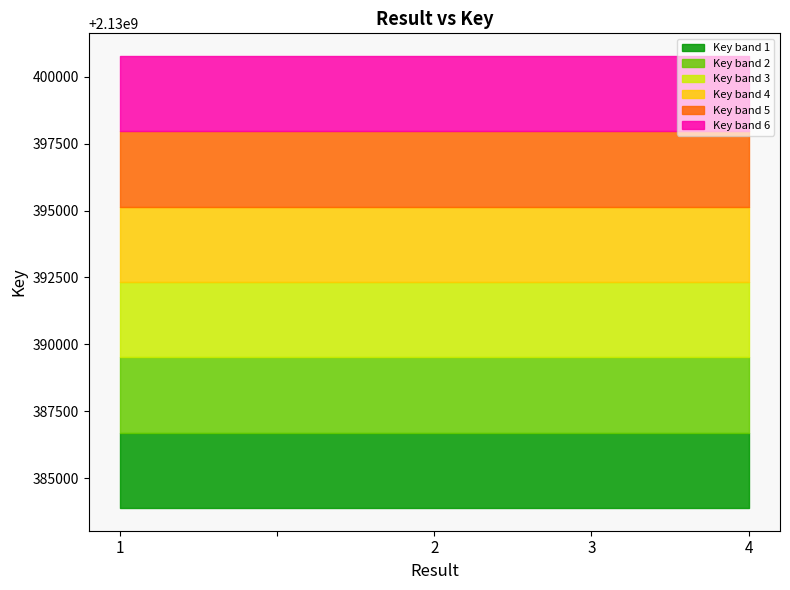

Is it true that the value at 3 is 2130398592?

True